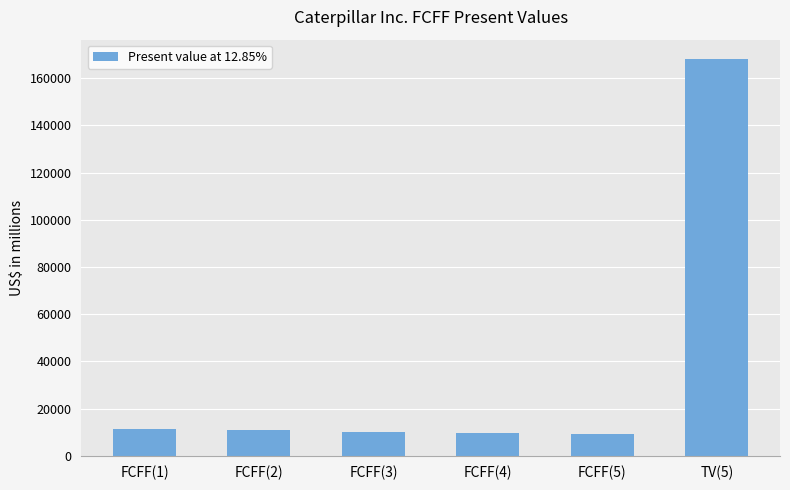

Which label corresponds to the largest value in the chart?

TV(5)